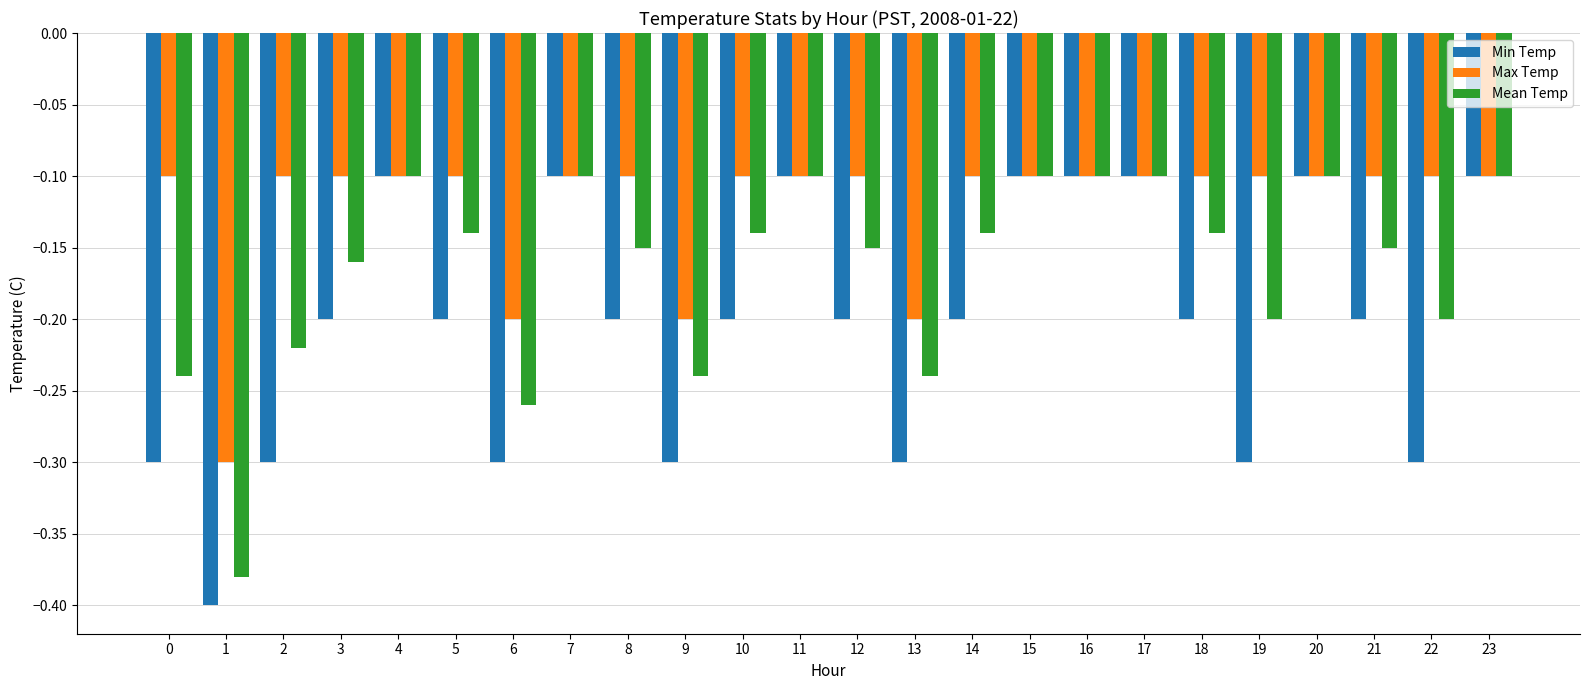

Does the chart contain stacked bars?

No